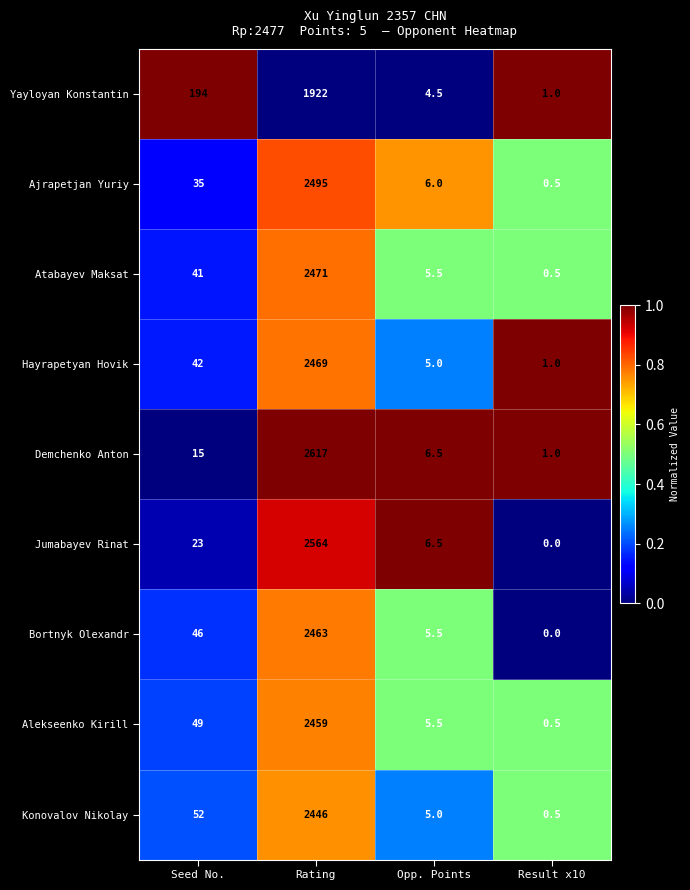

What is the greatest value displayed?

2617.0